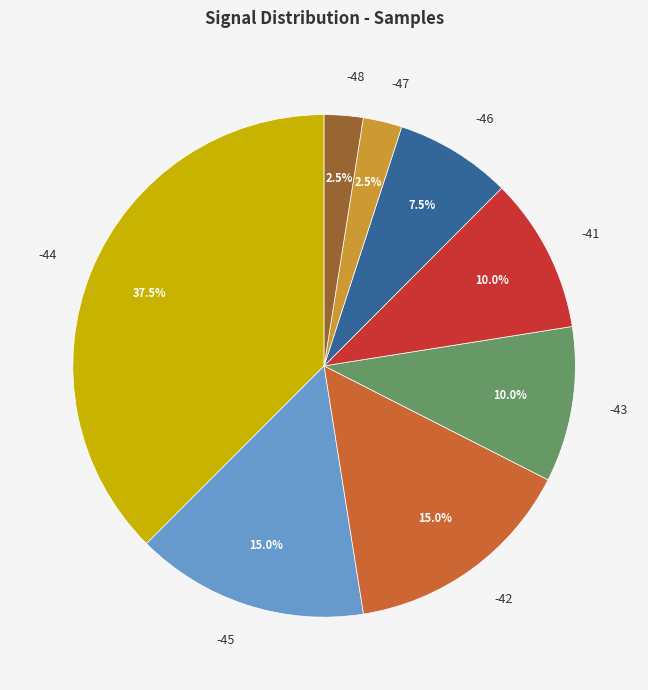

To the nearest percent, what is the average slice percentage?

12%